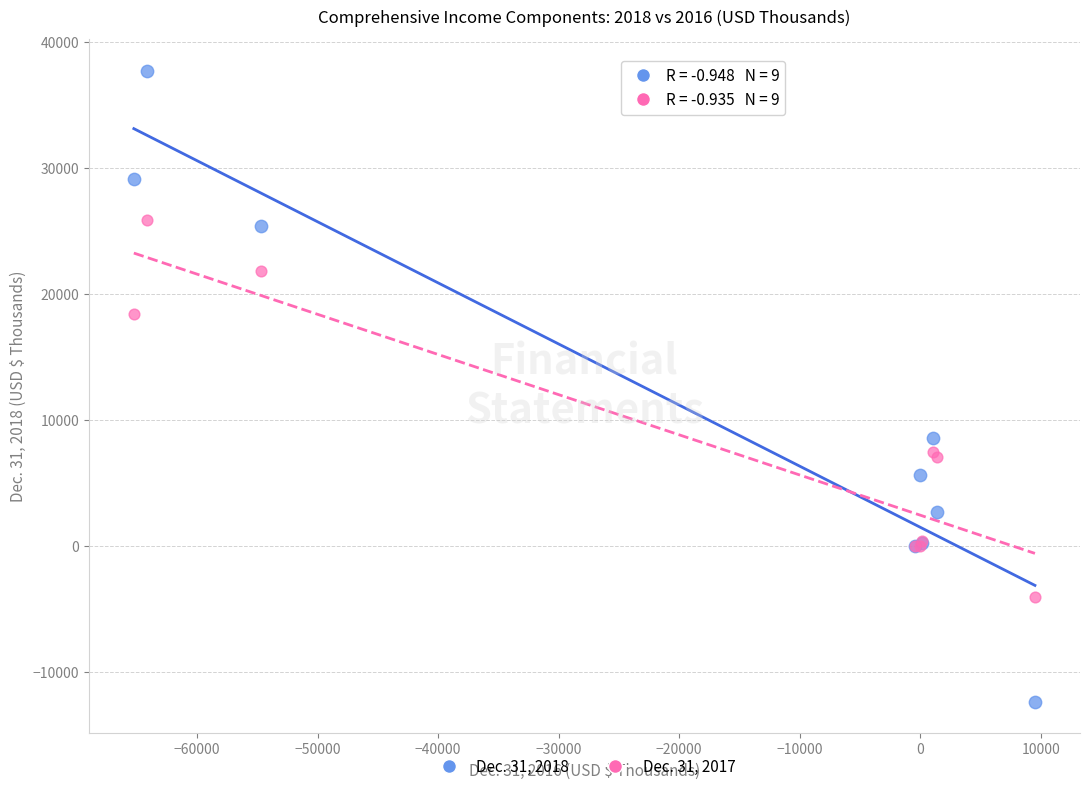

Which series reaches the maximum Y coordinate?

Dec. 31, 2018